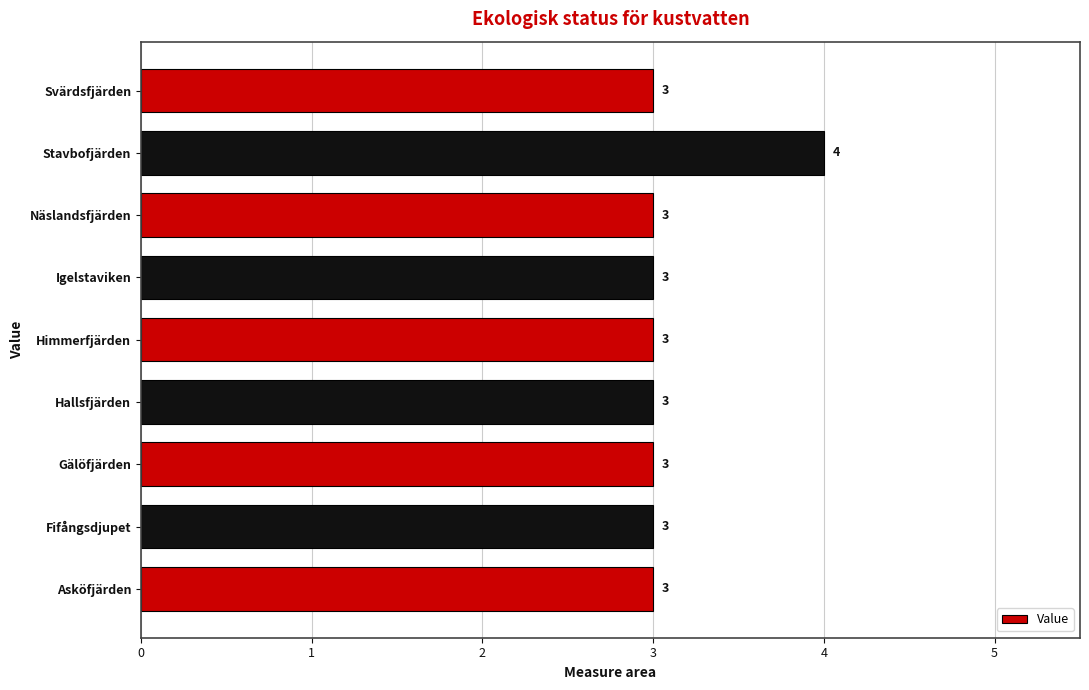

The chart shows a value of 3 at Näslandsfjärden. True or false?

True